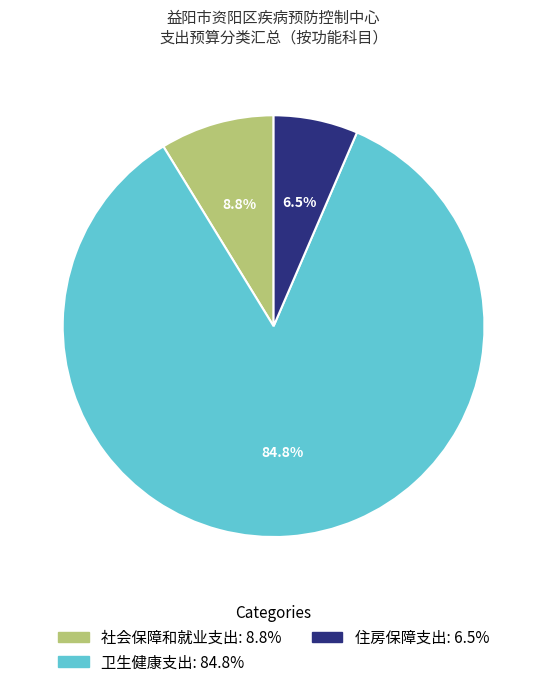

True or false: 卫生健康支出 accounts for 85% of the total.

True